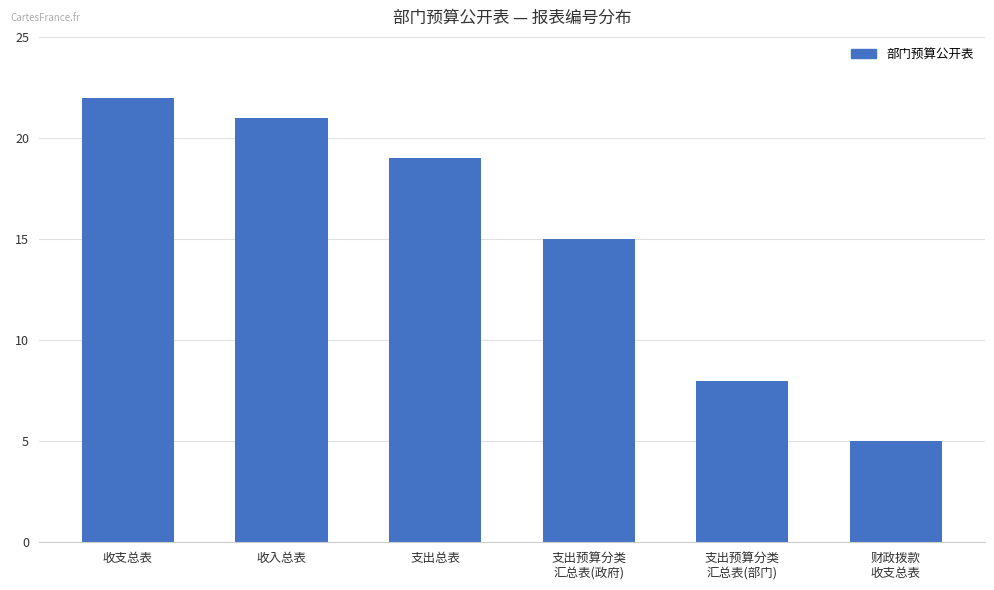

Is it true that the value at 支出预算分类
汇总表(部门) is 8?

True